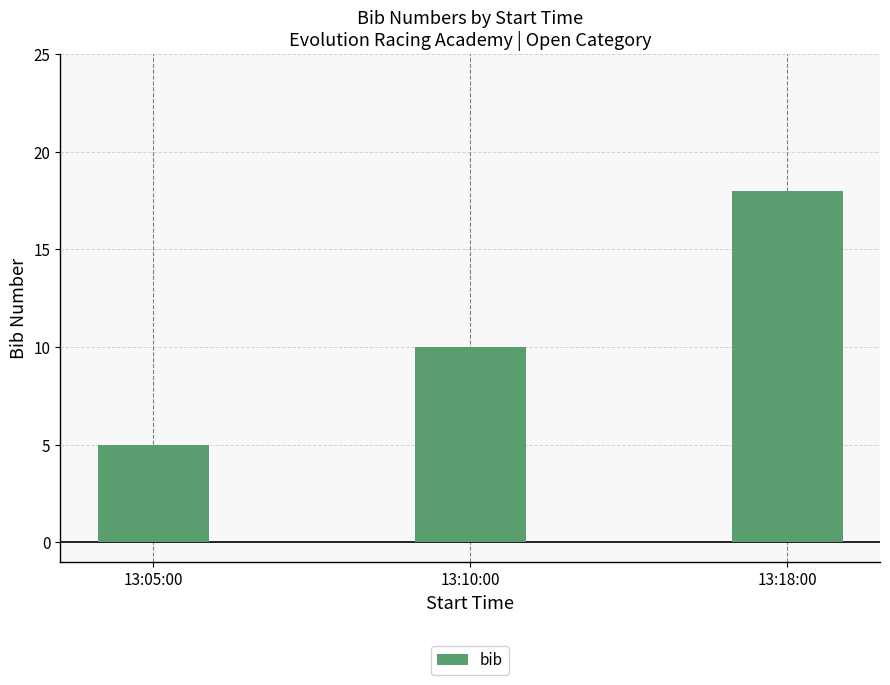

What is the sum of all values?

33